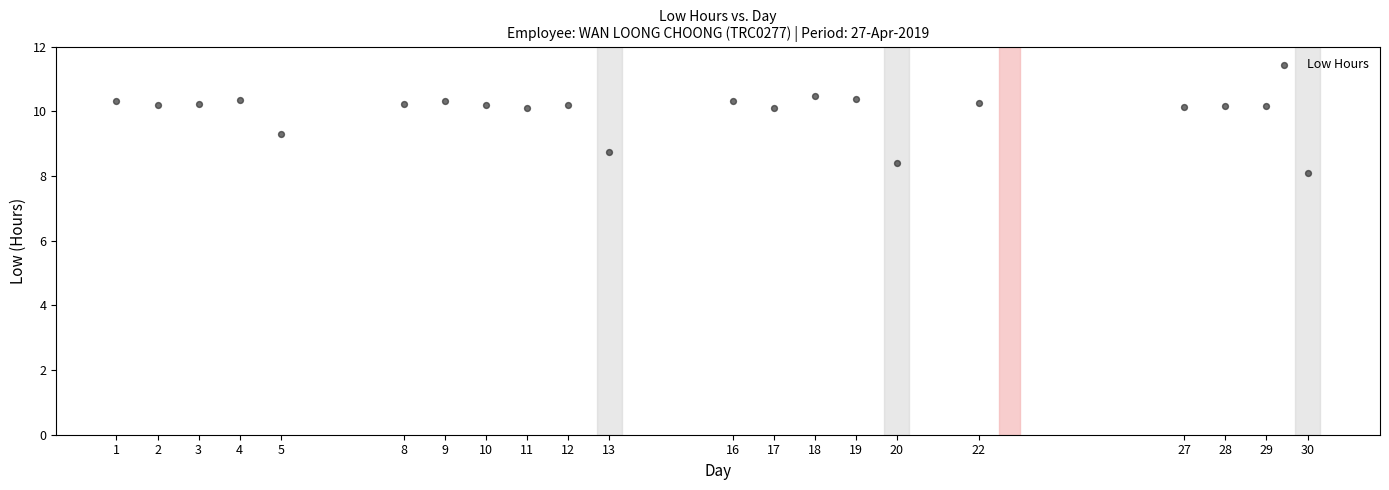

What is the range of X values (max minus min)?

29.0